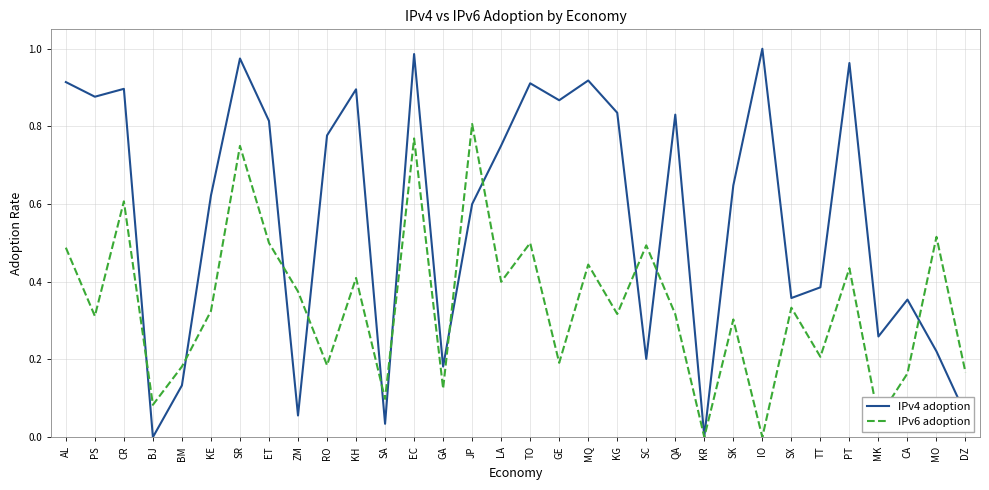

Is the value of IPv6 adoption at CR greater than the value of IPv4 adoption at SK?

No